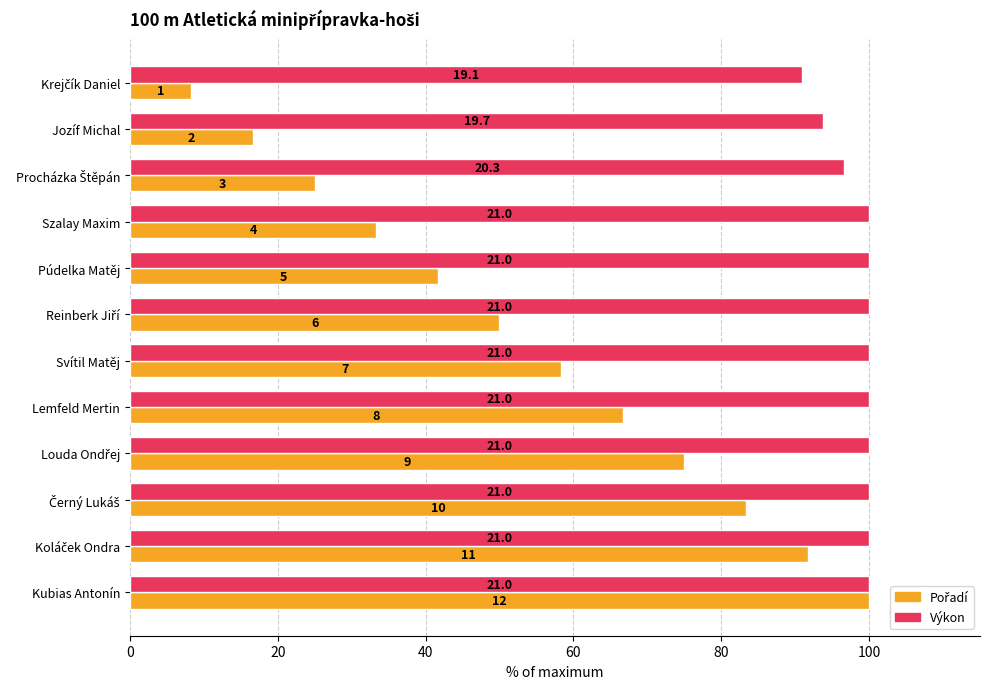

Reading left to right, what are all the values shown in this chart?

Pořadí: 8.3	16.7	25.0	33.3	41.7	50.0	58.3	66.7	75.0	83.3	91.7	100.0
Výkon: 91.0	93.8	96.7	100.0	100.0	100.0	100.0	100.0	100.0	100.0	100.0	100.0